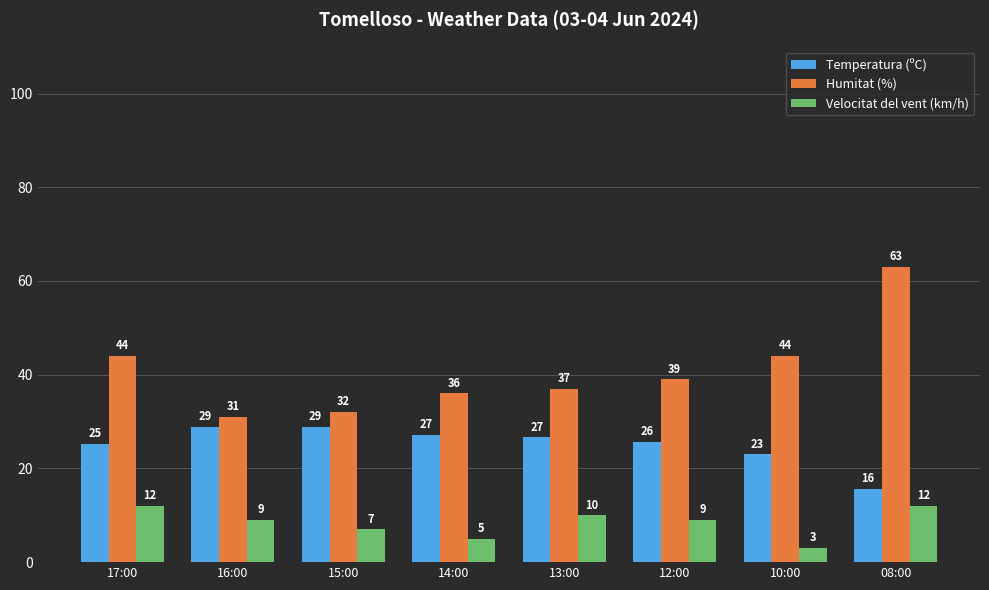

What is the difference between the highest and lowest values at 14:00?

31.0